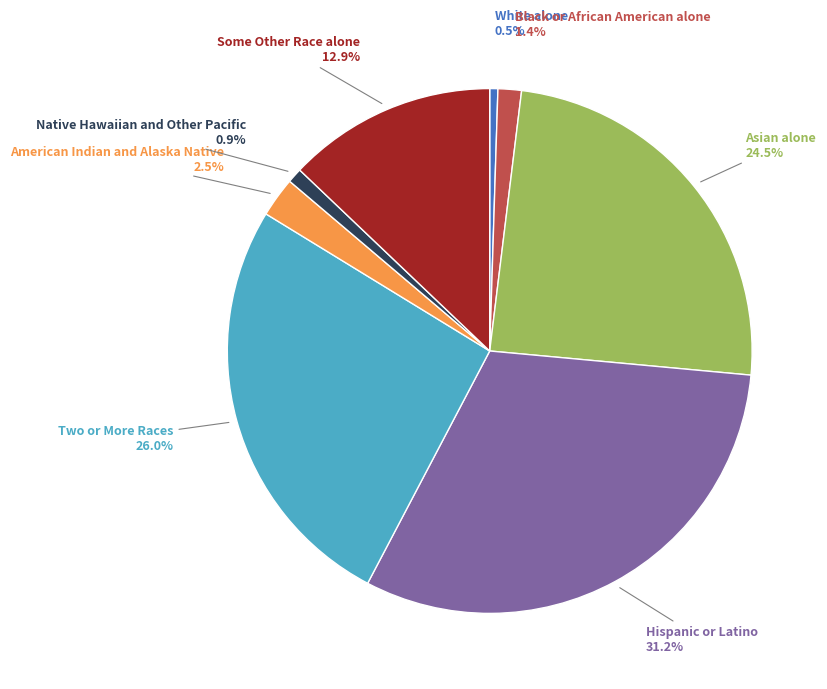

Is it true that Two or More Races is 26% of the pie?

True